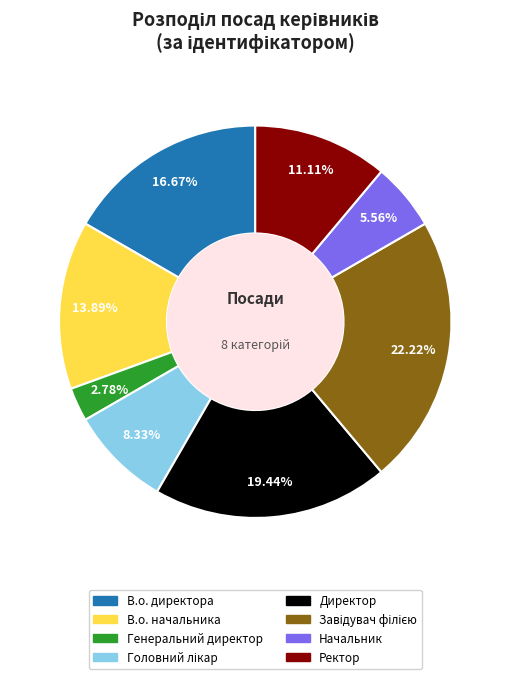

Approximately how many times larger is the value at Ректор compared to Генеральний директор?

4.0